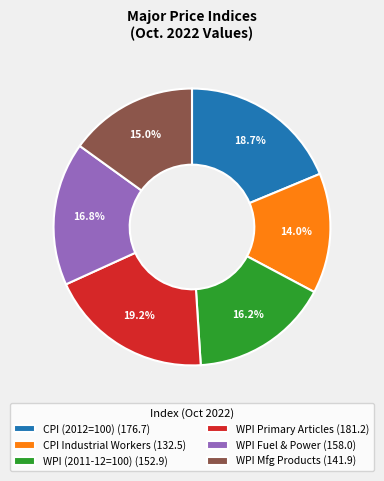

Does any single category account for the majority?

No